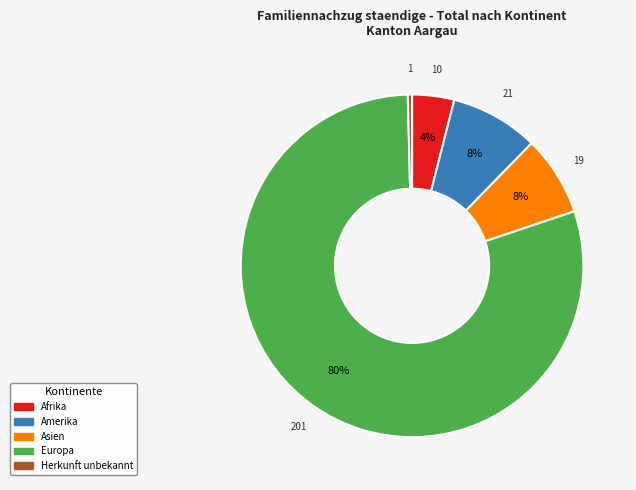

Is there a majority slice in this chart?

Yes